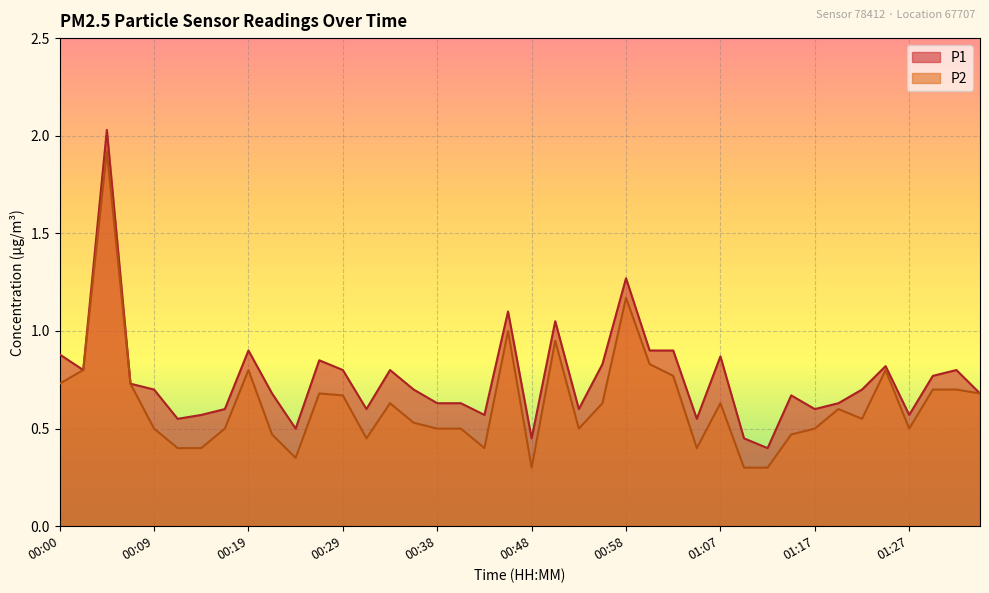

What is the difference between the maximum and minimum values in the P1 series?

1.6